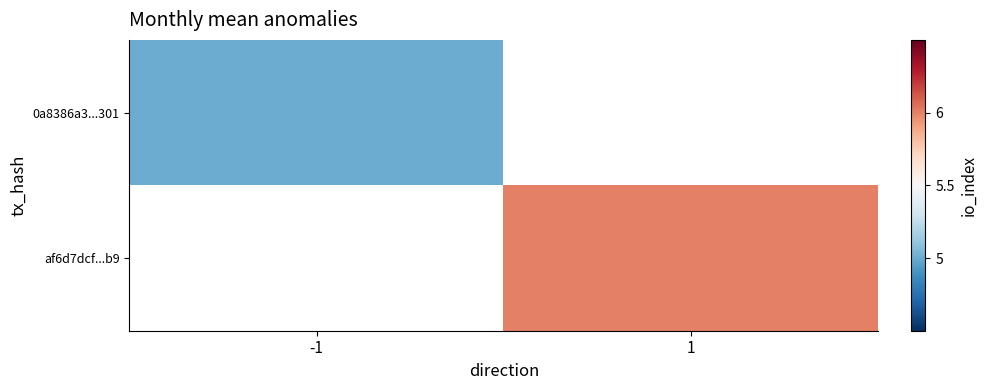

Rank the series by their average value, from lowest to highest.

0a8386a3...301, af6d7dcf...b9